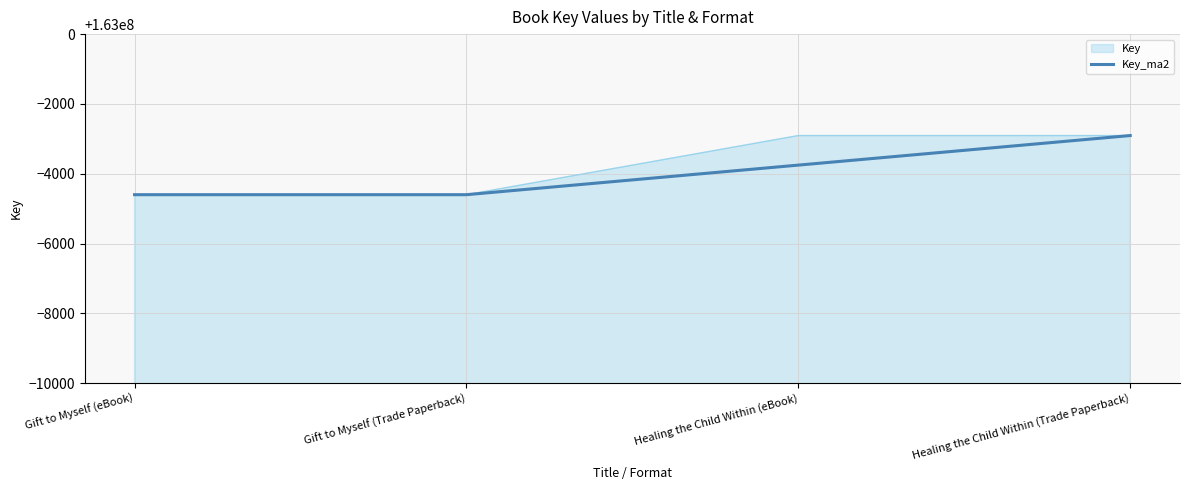

True or false: Key has more than 1 interior local peaks.

False